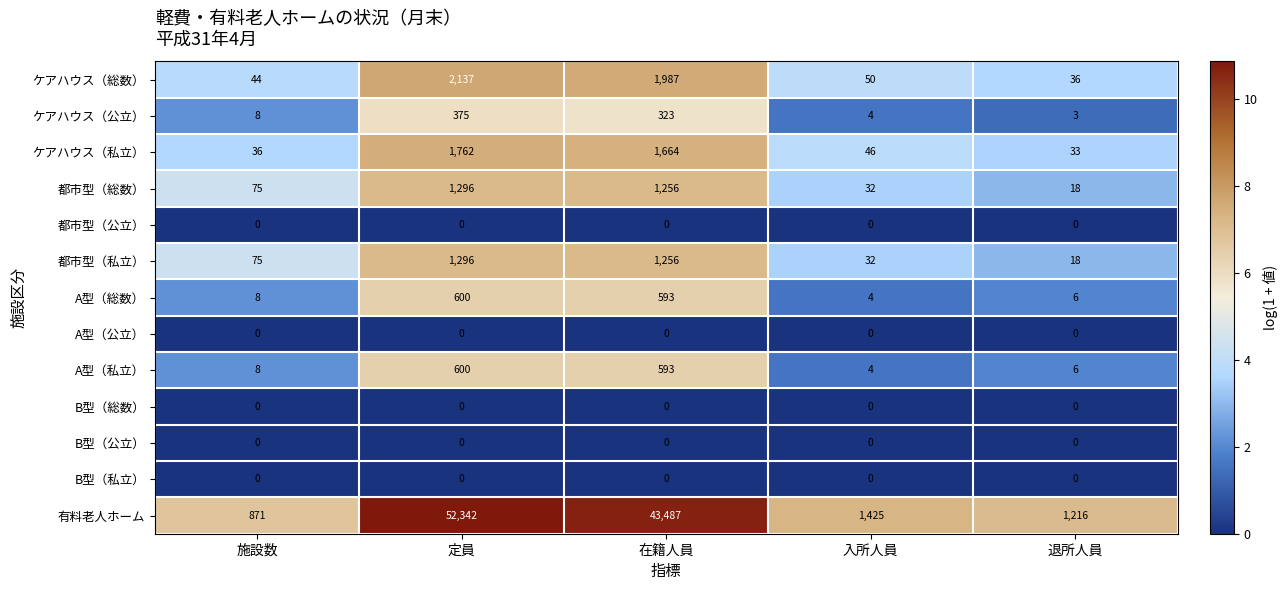

True or false: A型（公立） has a value of 0 at 施設数.

True